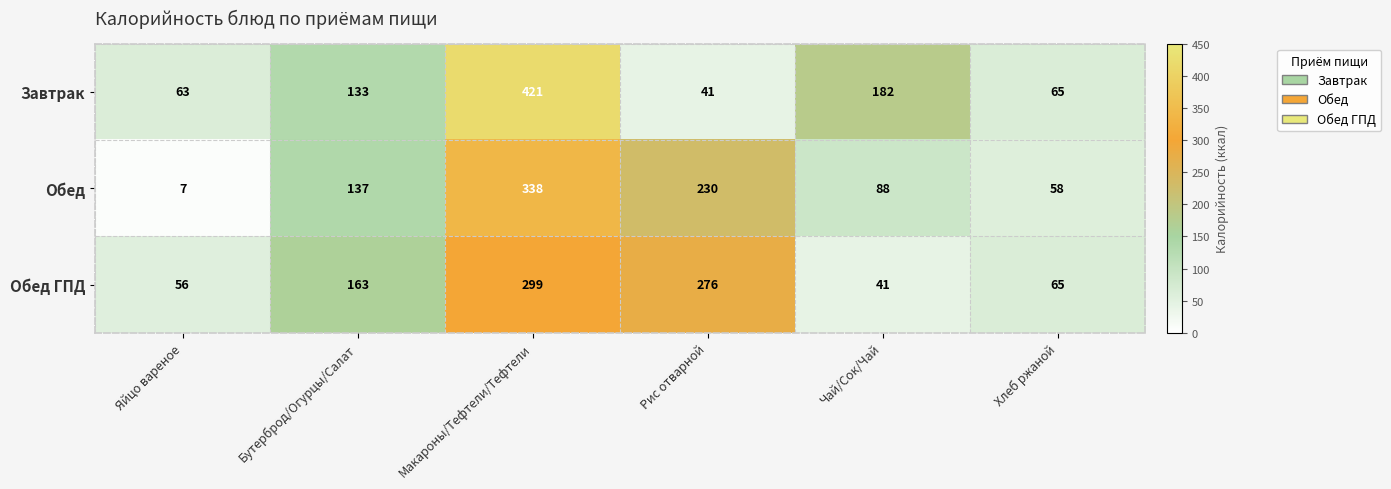

Is it true that Обед ГПД equals 41 at Чай/Сок/Чай?

True